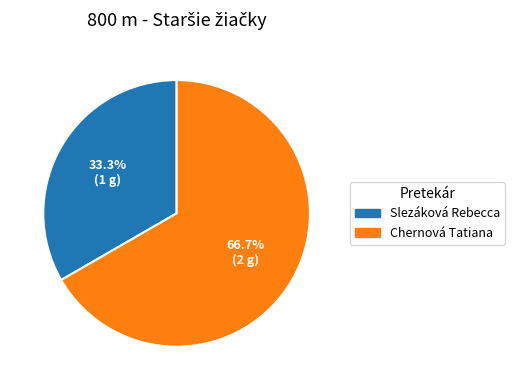

How much of the chart is everything except Slezáková Rebecca?

66.7%